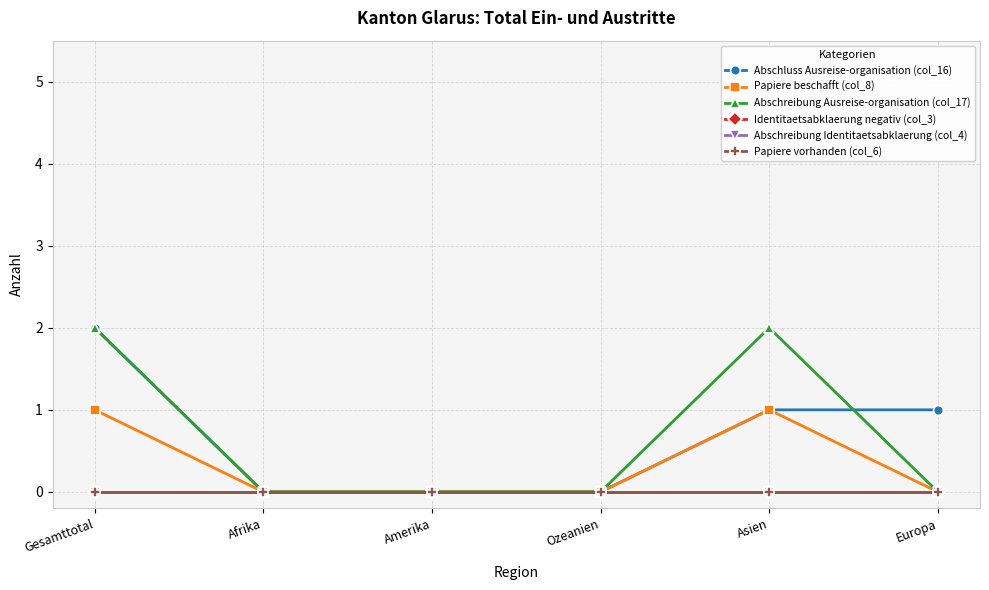

At which category is the sum across all series the highest?

Gesamttotal